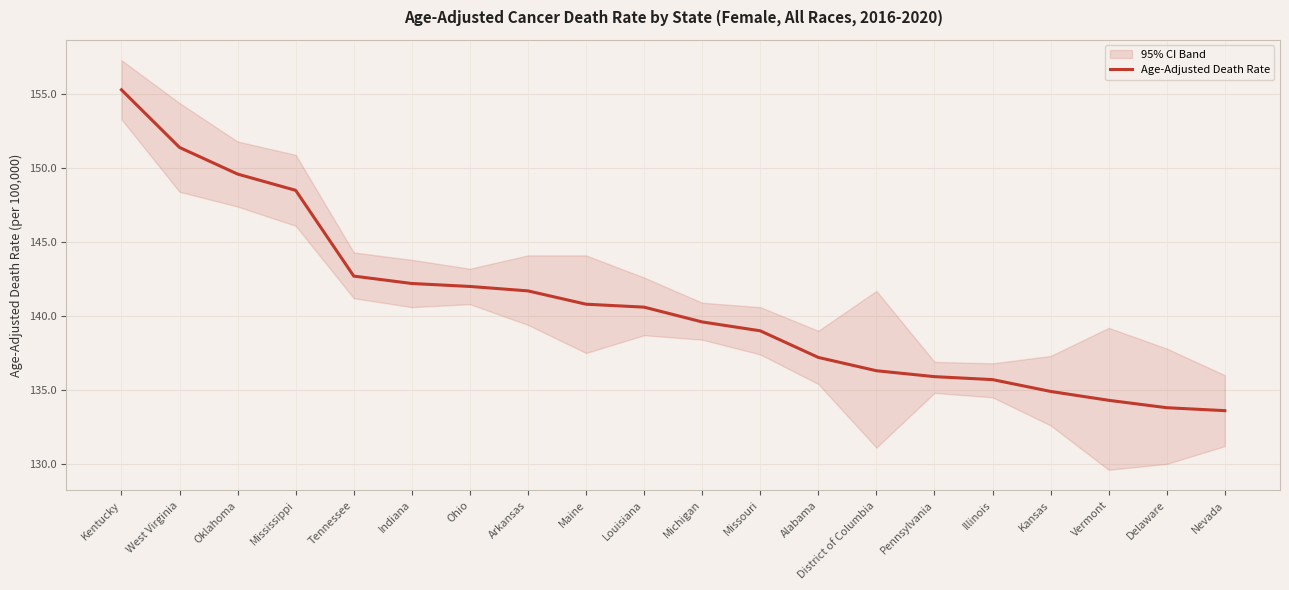

What is the difference between the maximum and minimum values?

21.7